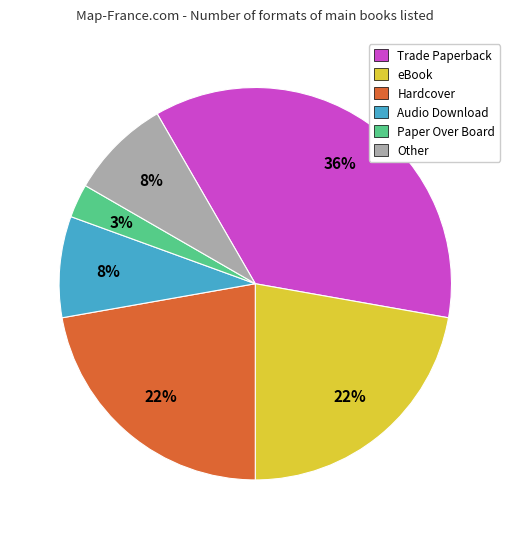

To the nearest percent, what is the average slice percentage?

17%